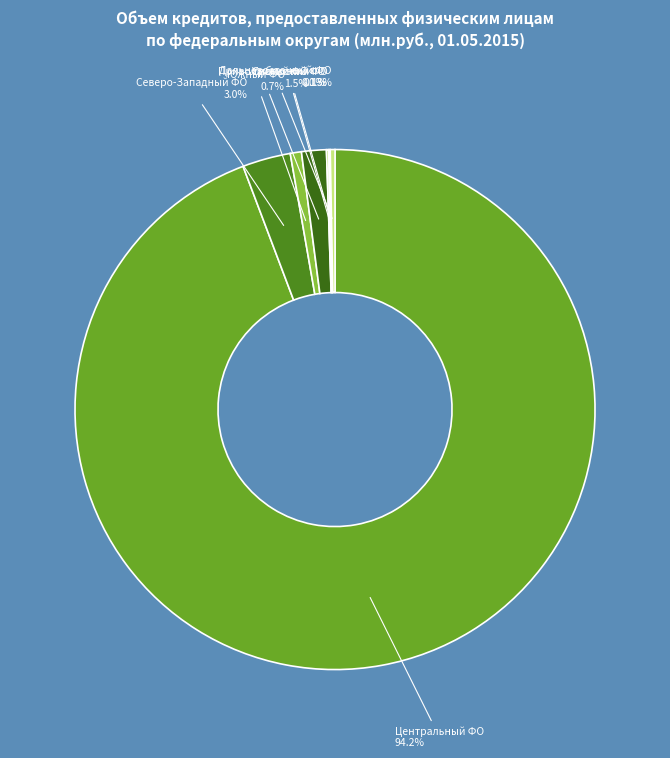

Which category accounts for the majority?

Центральный ФО